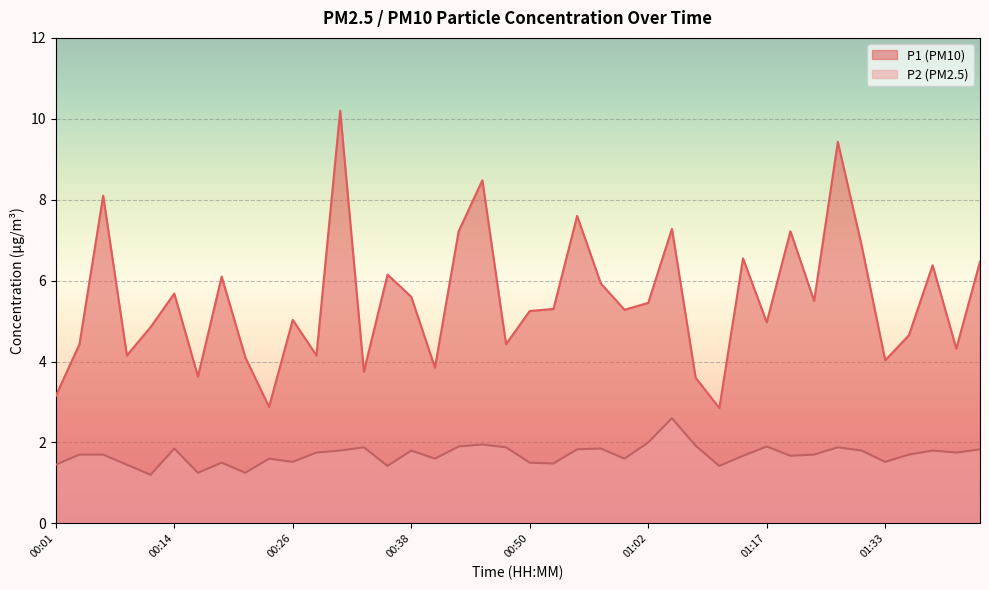

How many interior local peaks does the P2 series have?

11